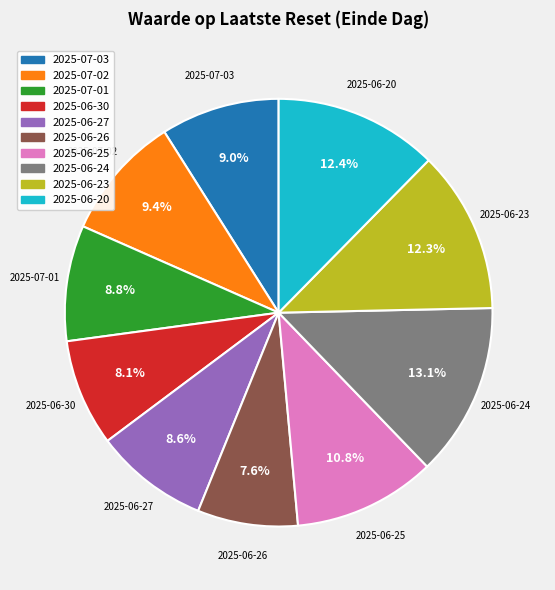

Which has a higher value, 2025-06-25 or 2025-06-23?

2025-06-23